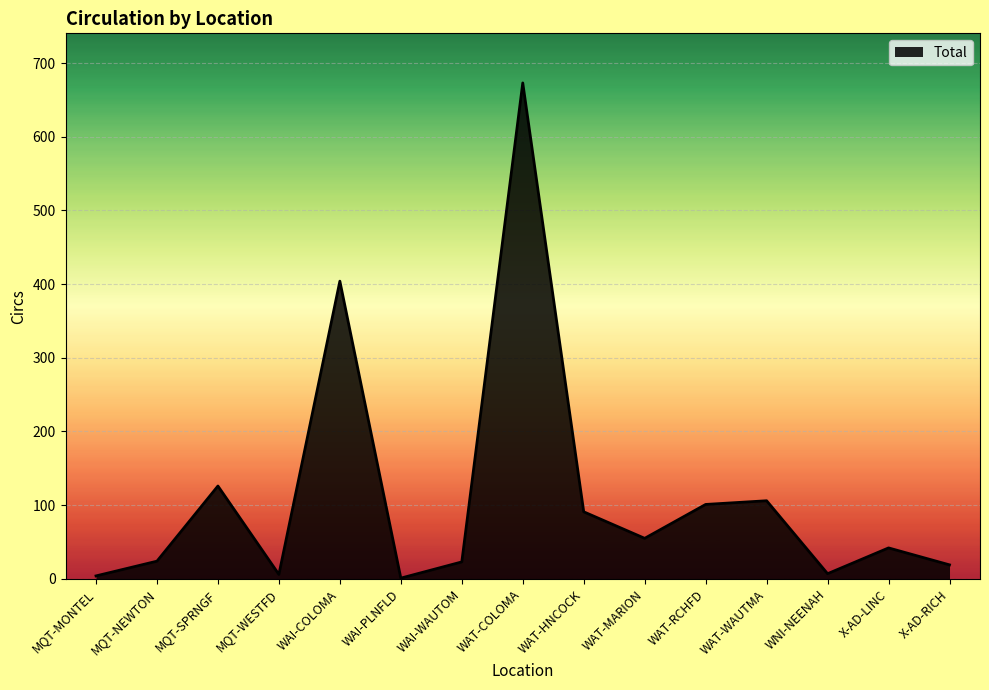

Is it true that the value at WAT-WAUTMA is 176?

False